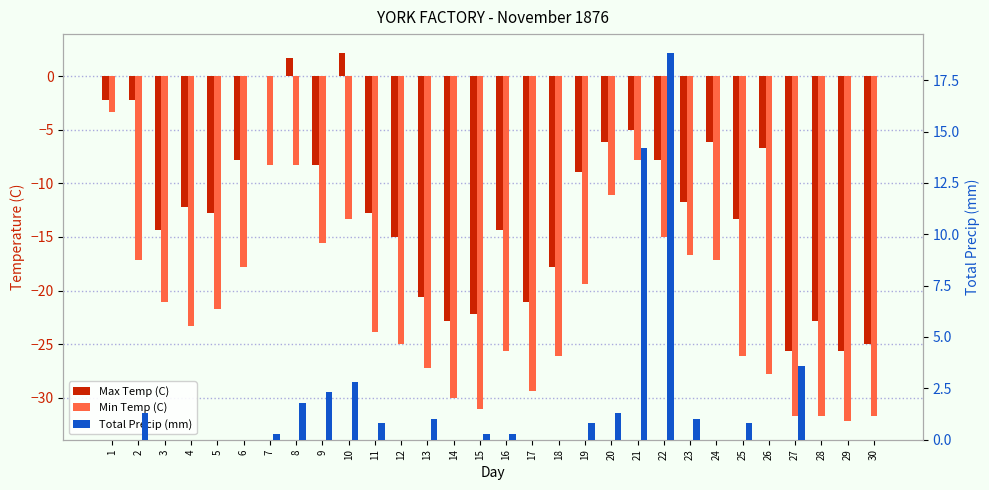

Which category has the lowest value across all series?

29